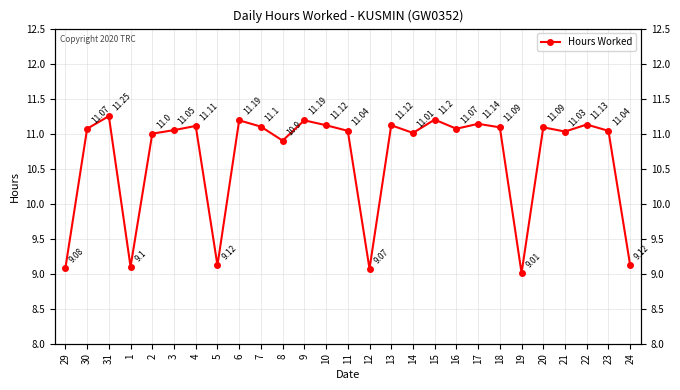

What is the sum of all values?

287.4